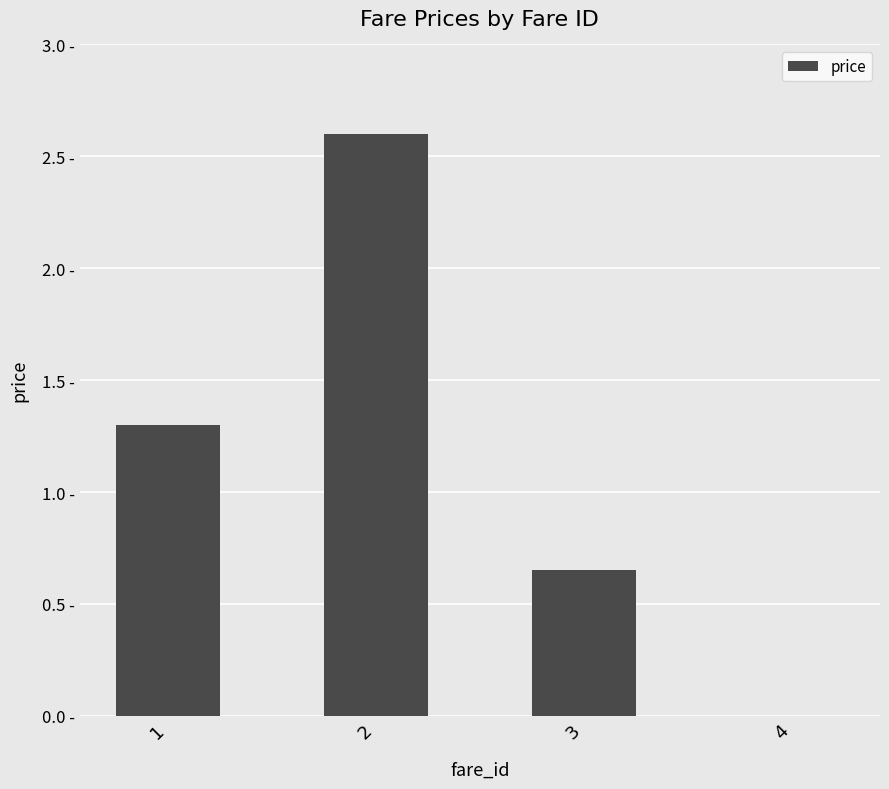

The value at 3 is 1.1. True or false?

False